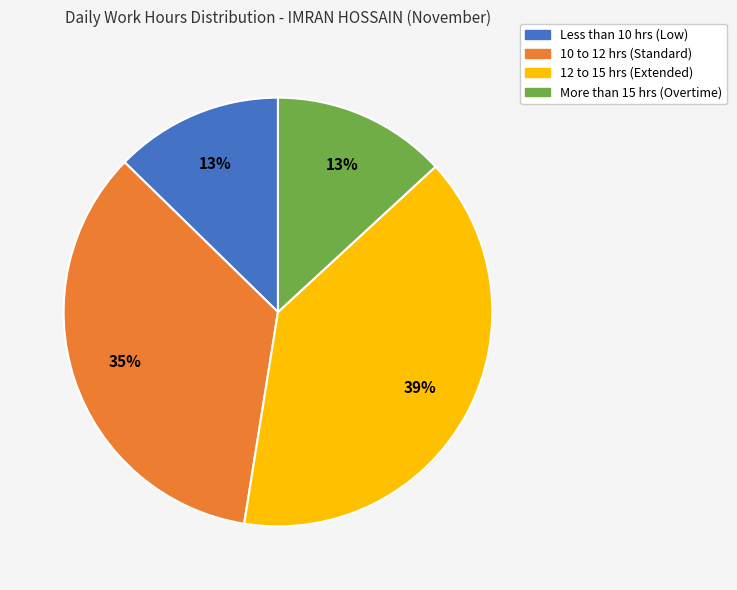

Is there any slice that represents more than half of the pie?

No